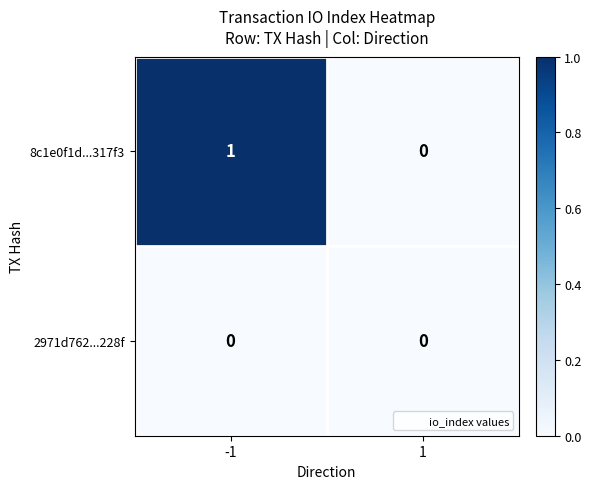

Between -1 and 1, which series saw the biggest shift?

8c1e0f1d...317f3